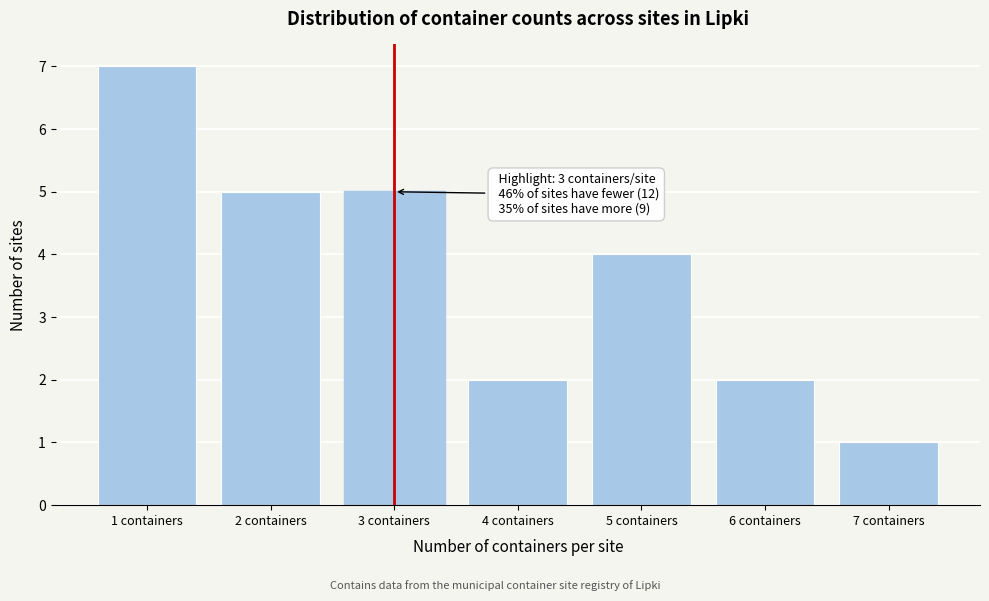

Reading right to left, what are all the values shown in this chart?

1	2	4	2	5	5	7